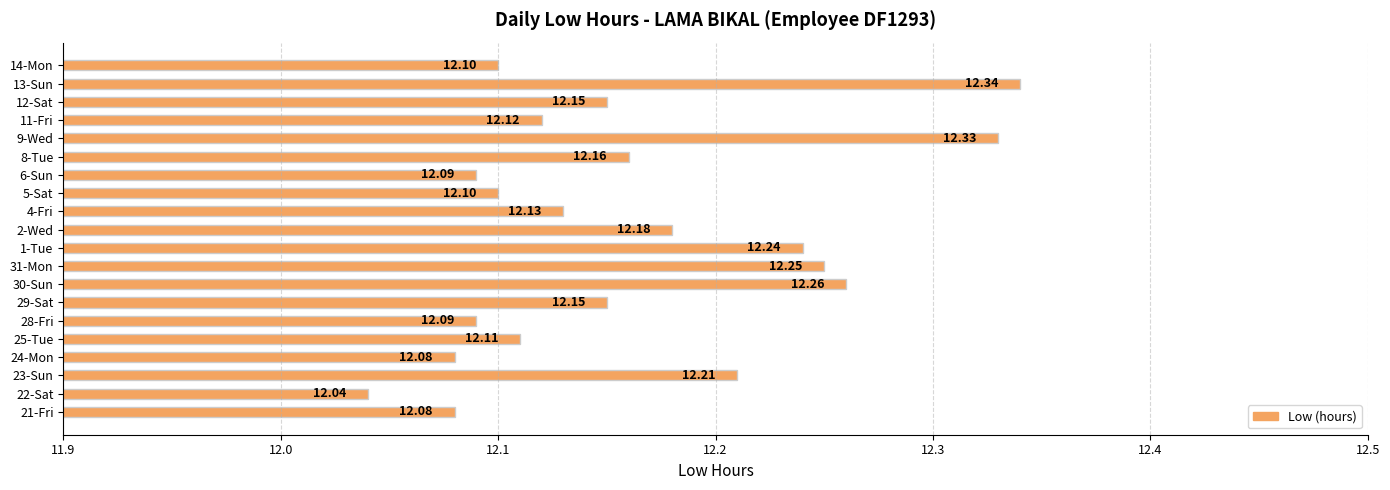

What is the average value?

12.2